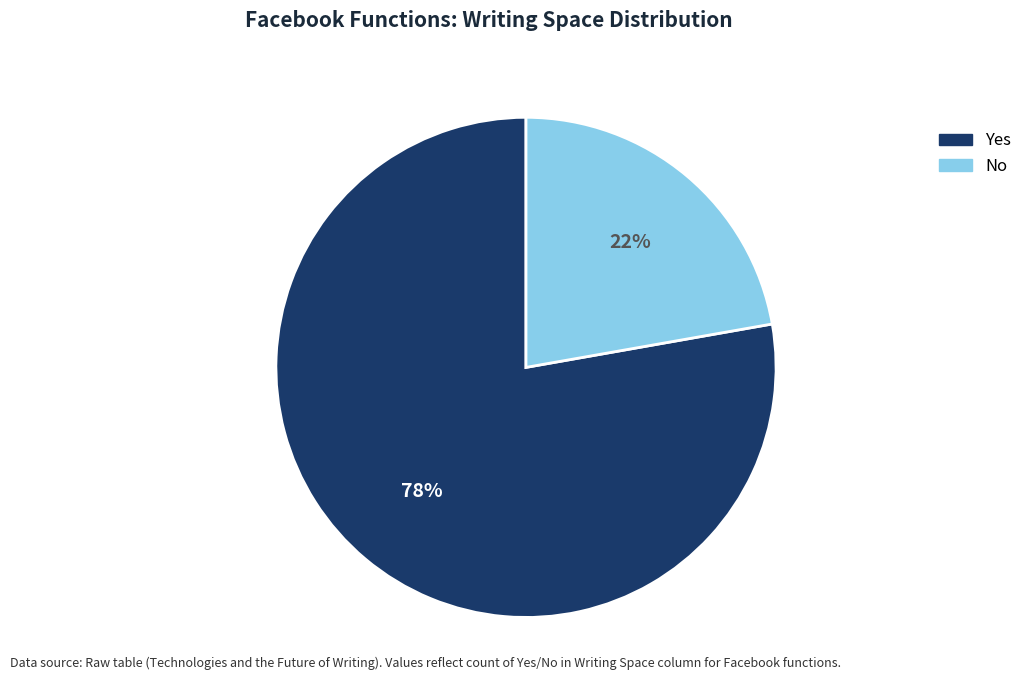

Rank the categories by value from lowest to highest.

No, Yes